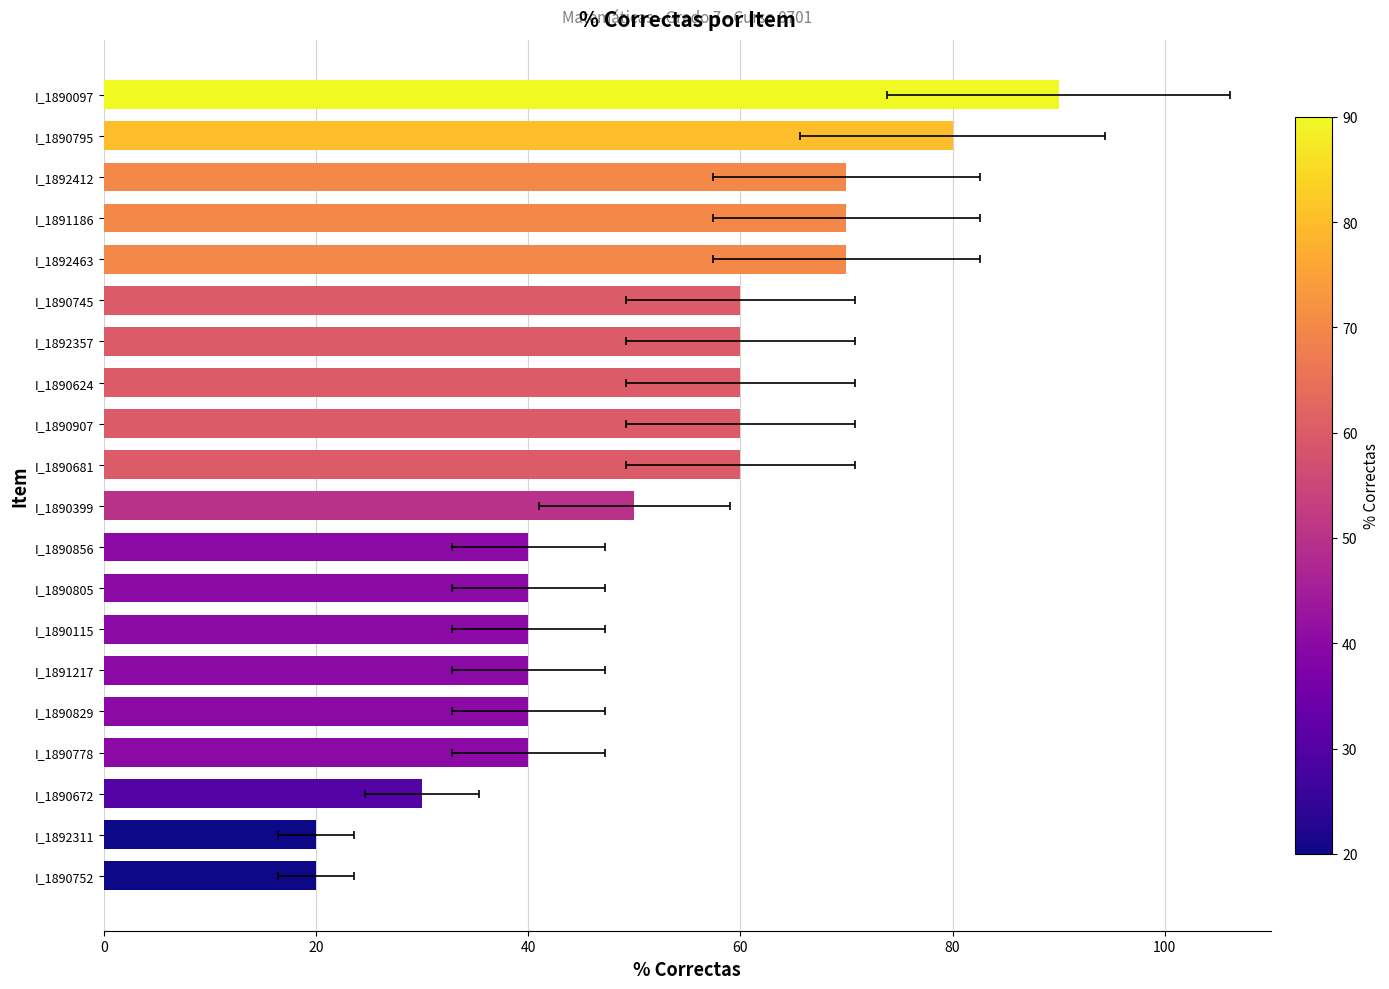

Does the chart contain stacked bars?

No